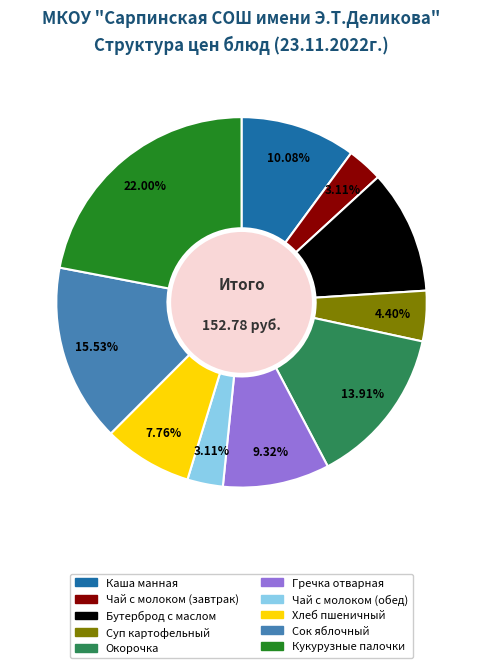

What is the ratio of the value at Чай с молоком (обед) to the value at Чай с молоком (завтрак)?

1.0